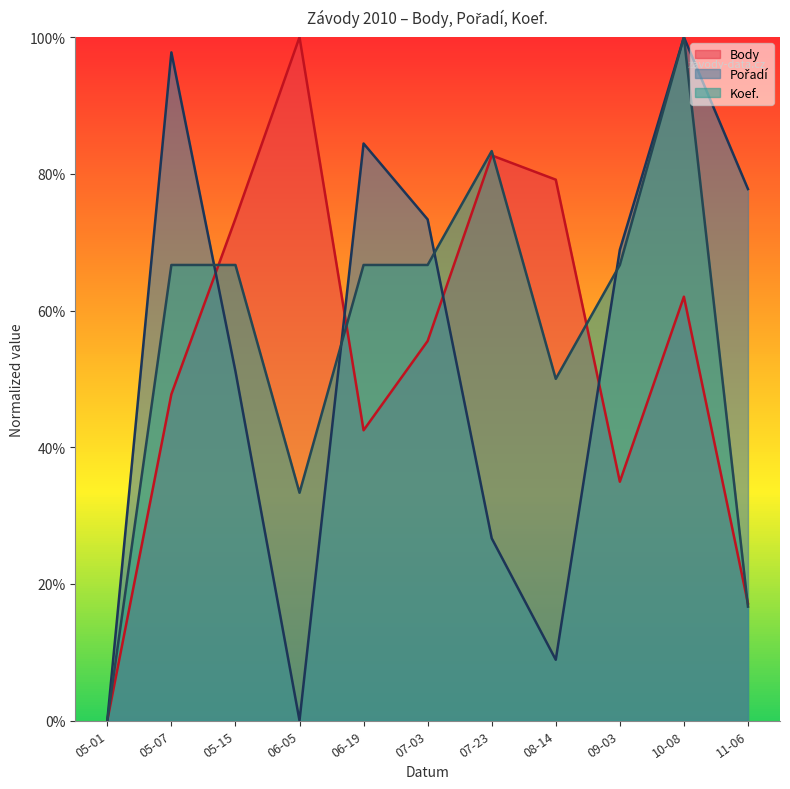

Is it true that Koef. equals 100.0 at 10-08?

True